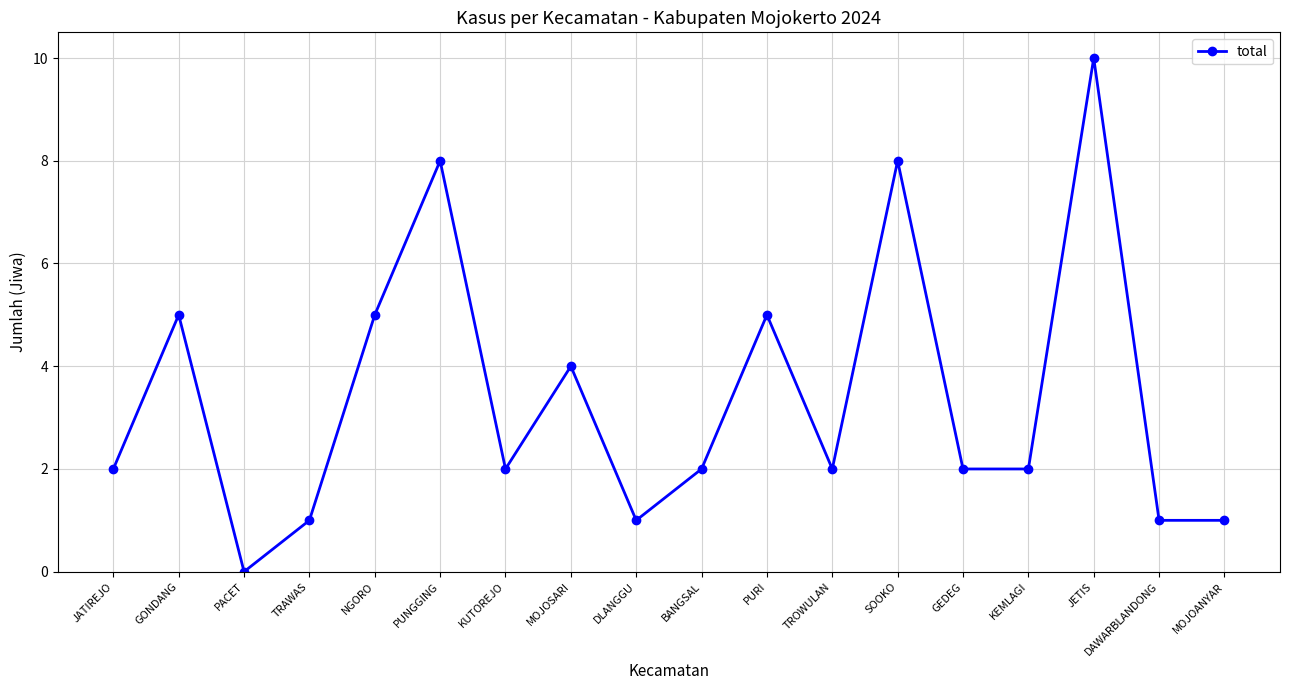

Is it true that the value at SOOKO is 5?

False